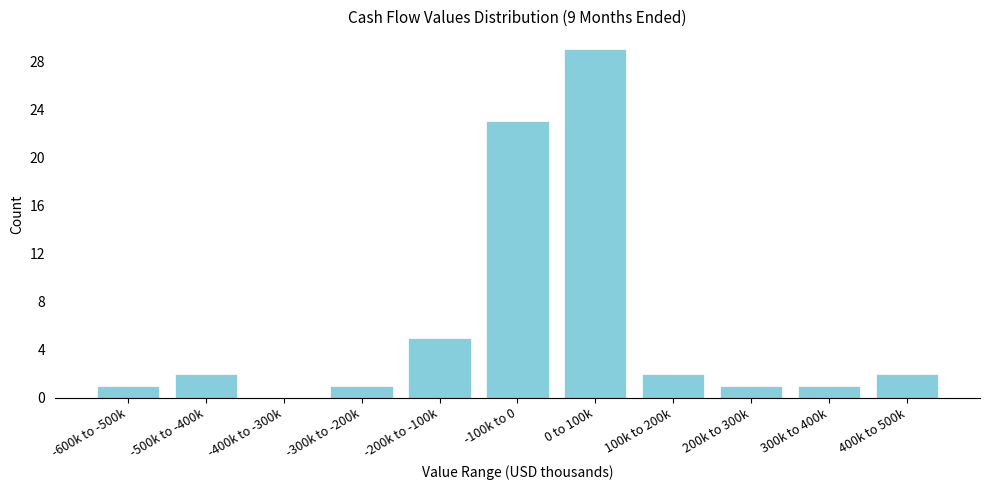

Reading left to right, what are all the values shown in this chart?

-600k to -500k=1	-500k to -400k=2	-400k to -300k=0	-300k to -200k=1	-200k to -100k=5	-100k to 0=23	0 to 100k=29	100k to 200k=2	200k to 300k=1	300k to 400k=1	400k to 500k=2